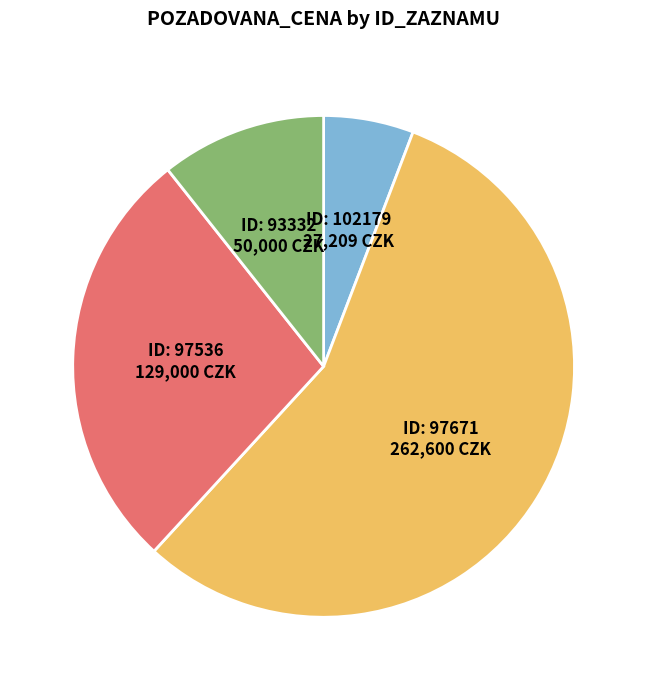

Is there any slice that represents more than half of the pie?

Yes